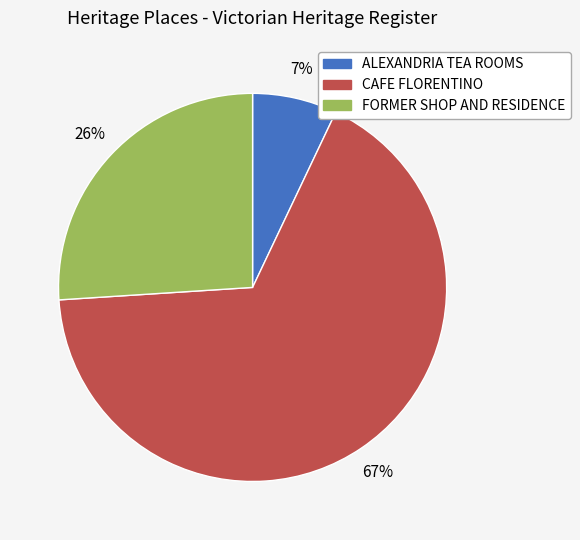

Rank the categories by value from lowest to highest.

ALEXANDRIA TEA ROOMS, FORMER SHOP AND RESIDENCE, CAFE FLORENTINO